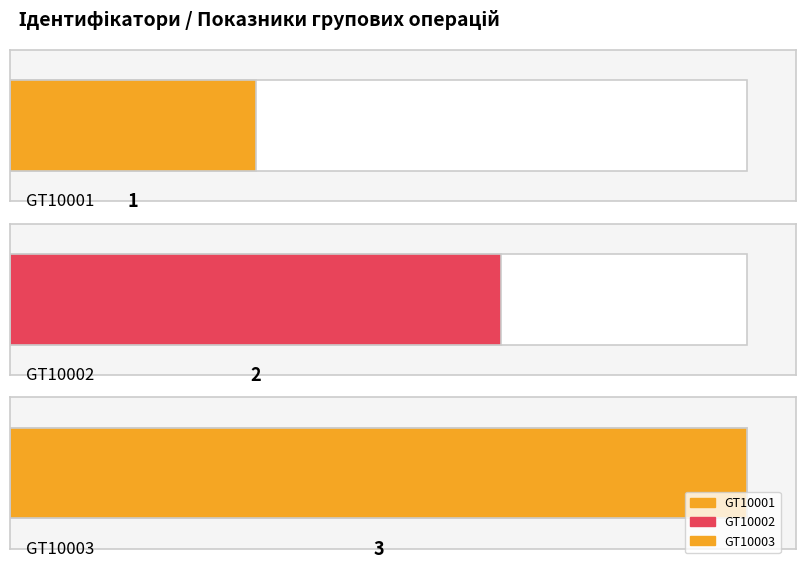

Is it true that the value at GT10003 is 3?

True